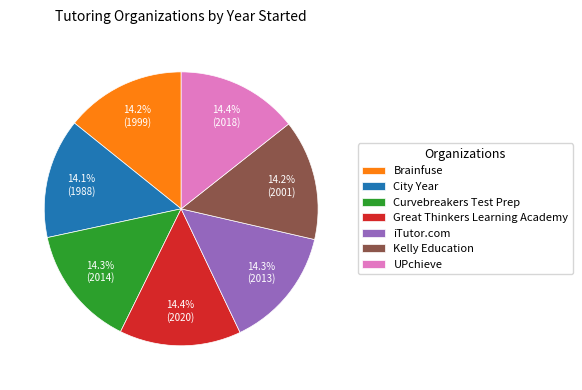

To the nearest percent, what percentage of the pie is Brainfuse?

14%